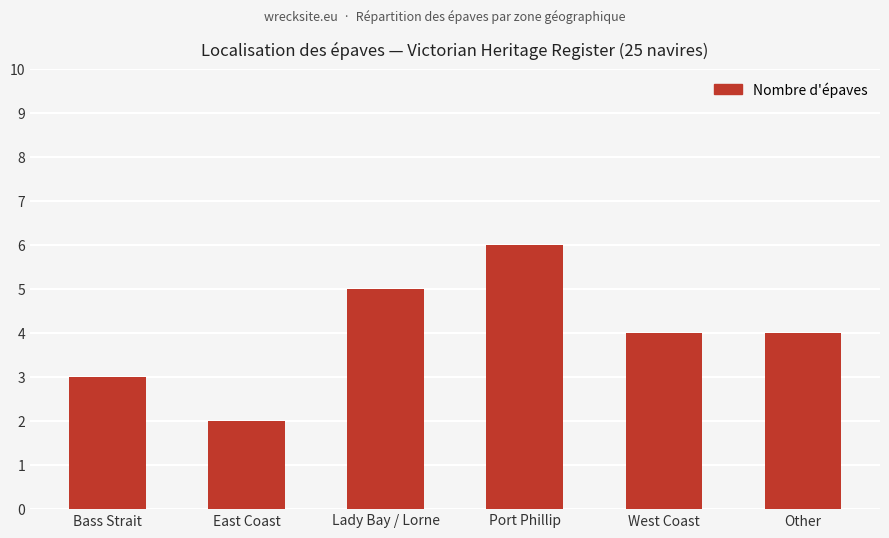

What is the label of the 5th bar from the right?

East Coast